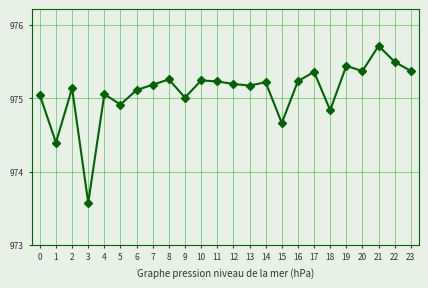

What value does the data have at 22?

975.5